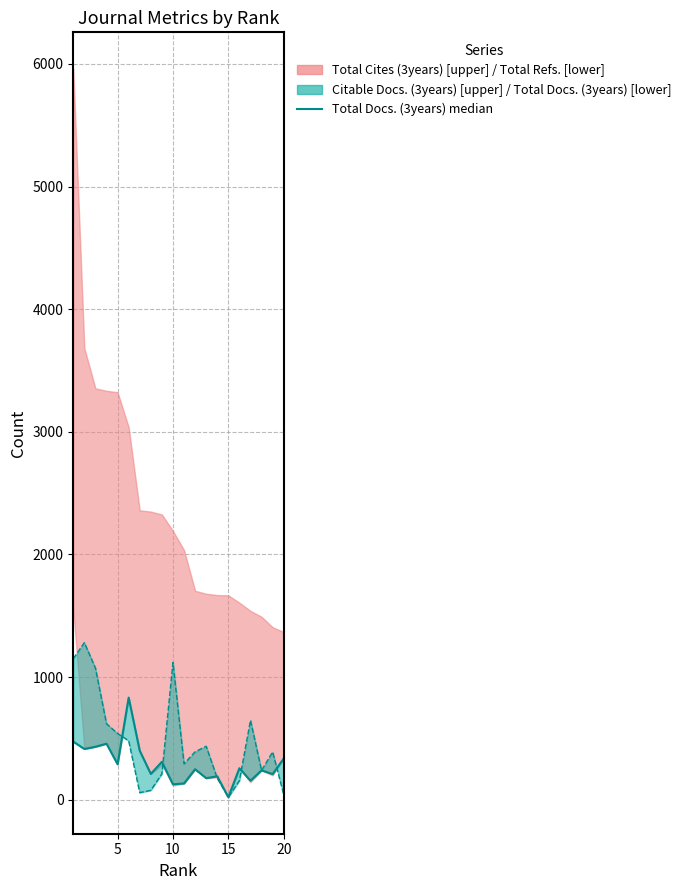

How many points are lower than both their immediate neighbors (excluding endpoints)?

8